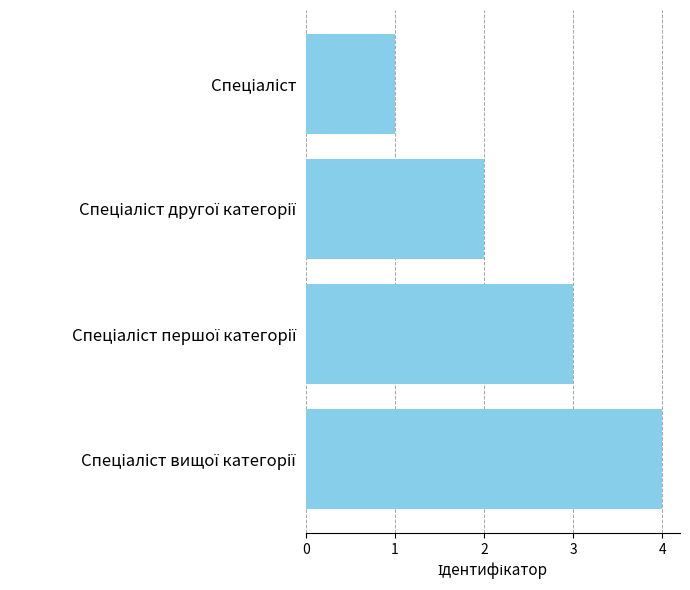

How many series are shown in this chart?

1